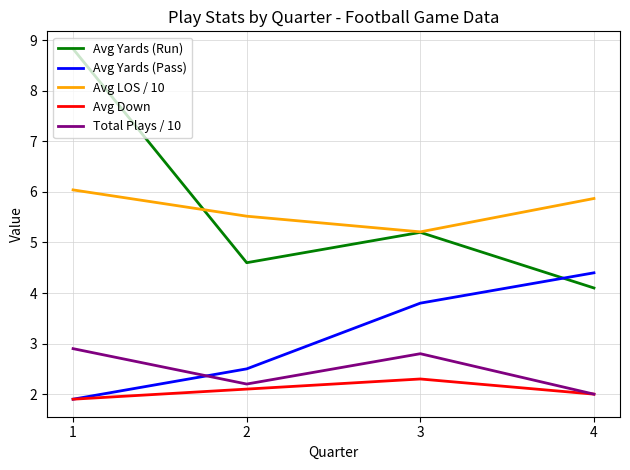

List the series in order of their peak value, lowest first.

Avg Down, Total Plays / 10, Avg Yards (Pass), Avg LOS / 10, Avg Yards (Run)